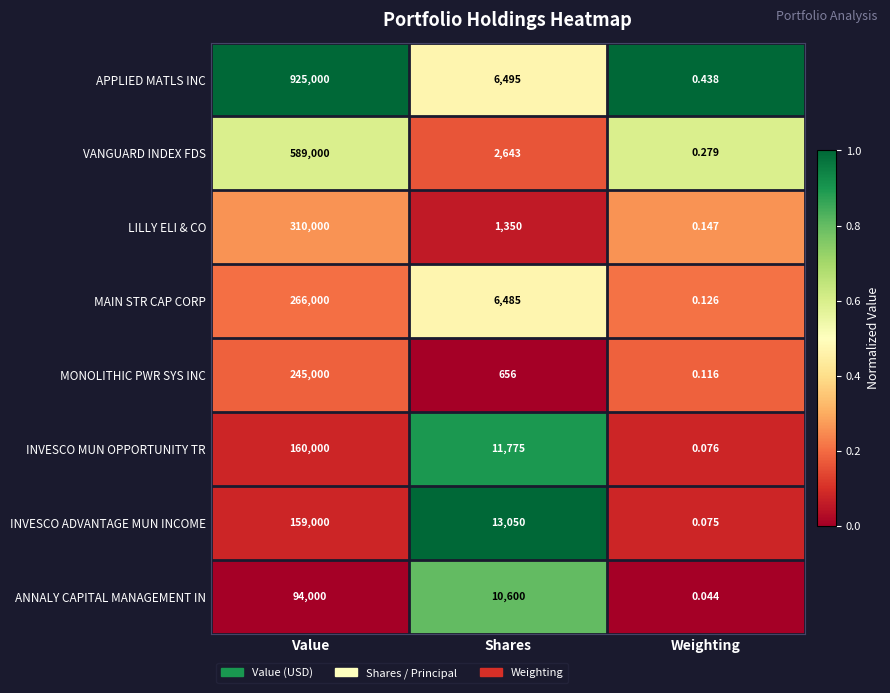

At which label is APPLIED MATLS INC closest to 462500?

Shares